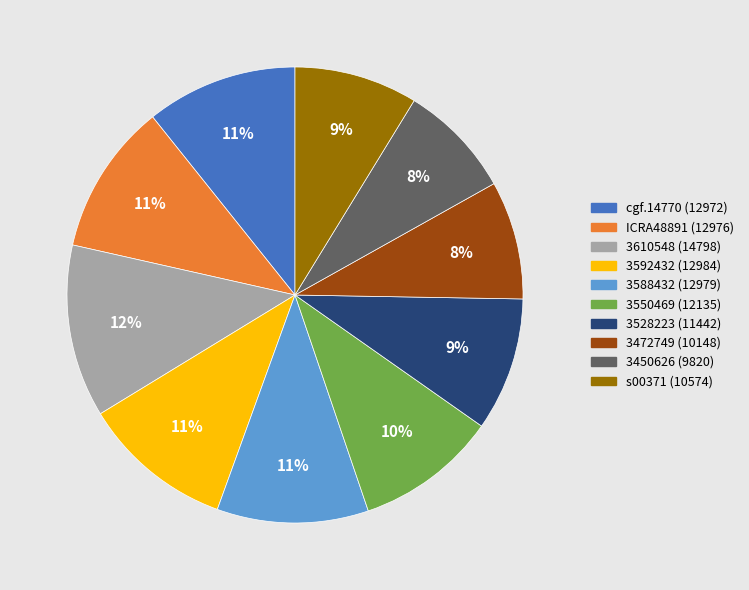

To the nearest percent, what is the average slice percentage?

10%